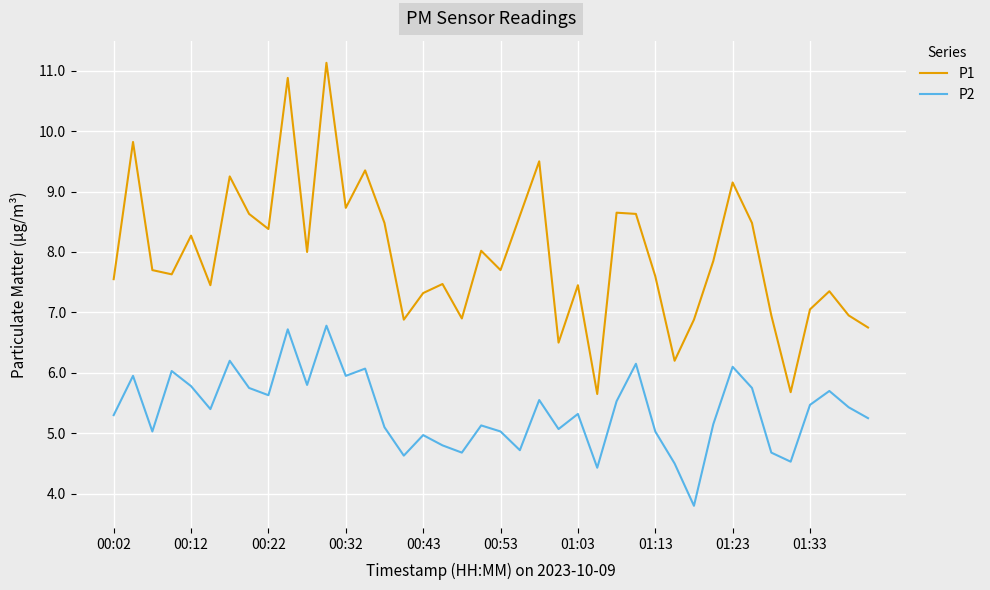

Rank the series by their maximum value, from lowest to highest.

P2, P1